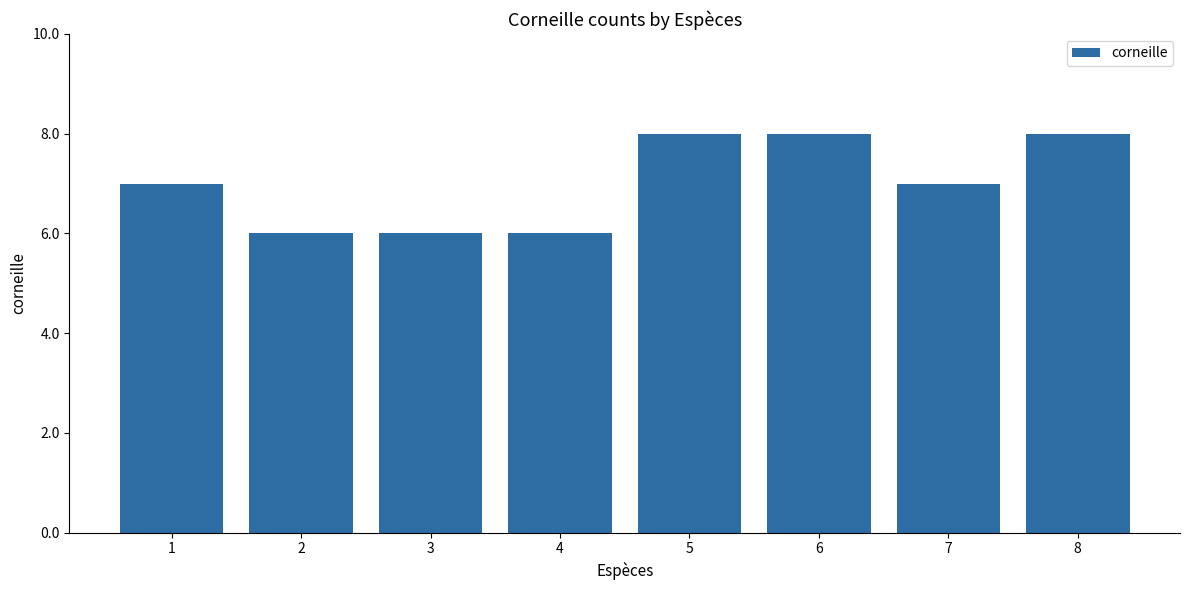

The chart shows a value of 3 at 6. True or false?

False